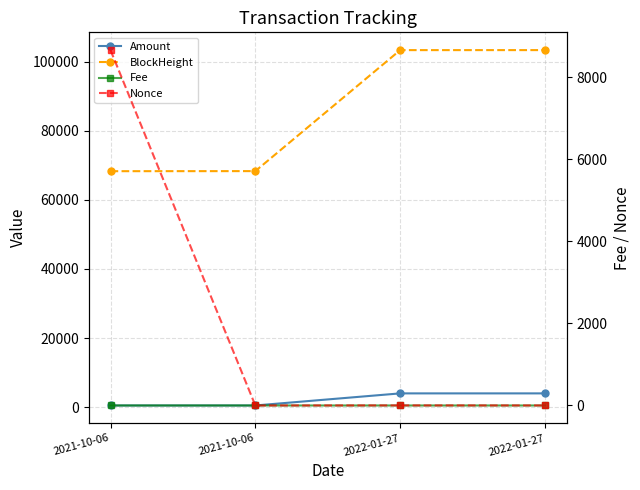

Reading left to right, extract all data points from this chart.

Amount: 478.7	477.7	3979.1	3979.0
BlockHeight: 68315.0	68338.0	103373.0	103377.0
Fee: 0.1	0.0	0.0	0.1
Nonce: 8665.0	0.0	2.0	1.0